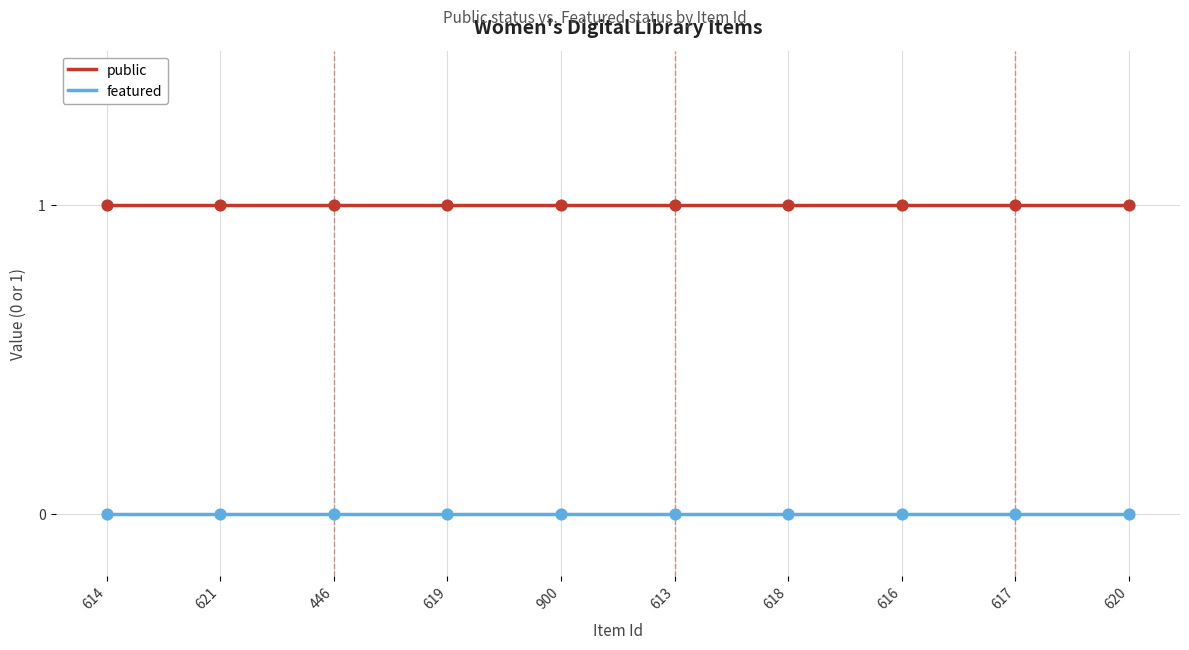

Is the value of public at 618 greater than the value of featured at 446?

Yes